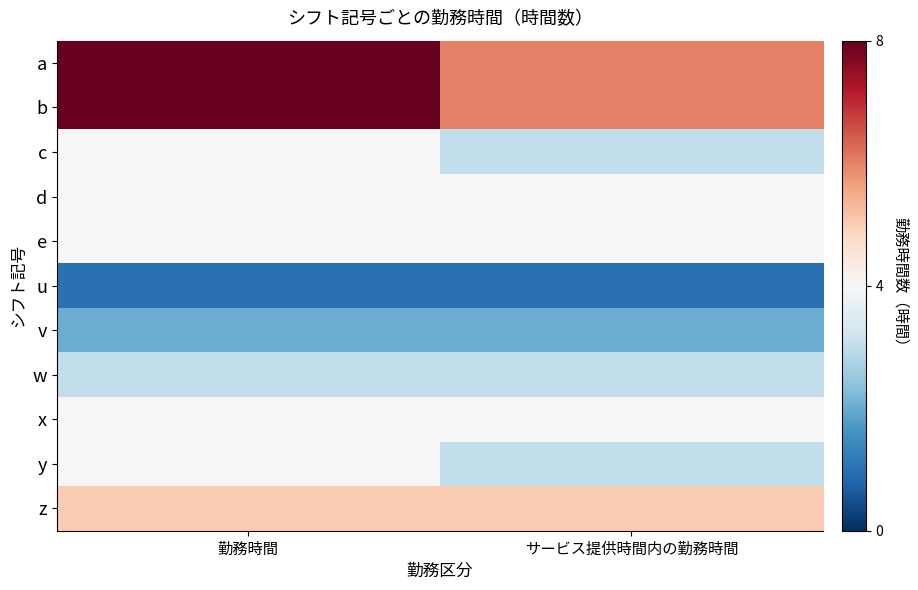

Between 勤務時間 and サービス提供時間内の勤務時間, which series saw the biggest shift?

a